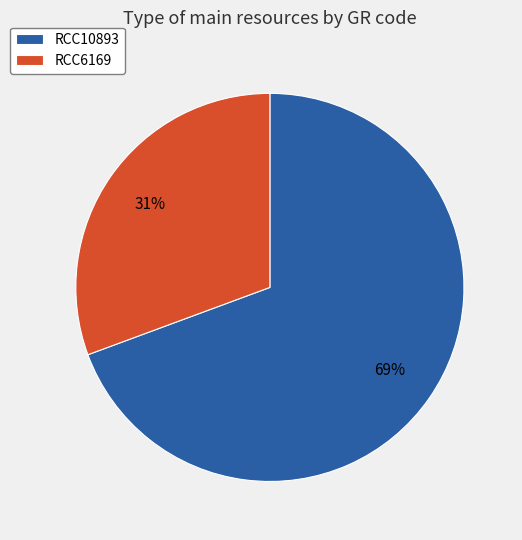

What is the smallest slice in the pie chart?

RCC6169